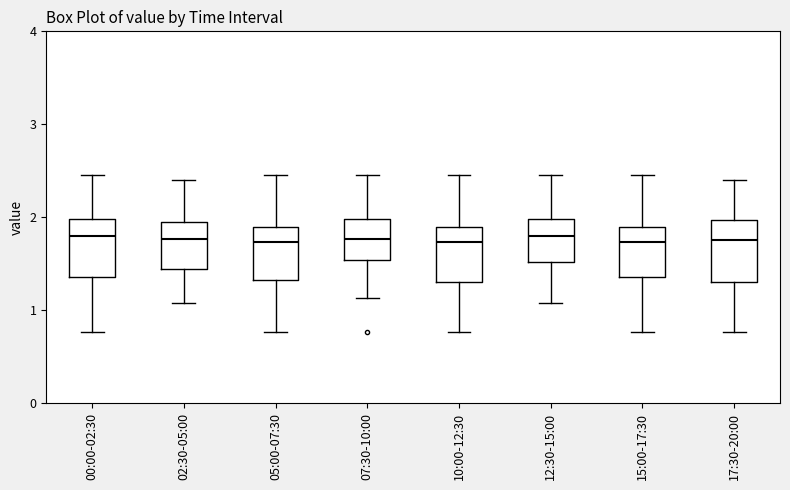

Where does the upper whisker of the box for 17:30-20:00 end on the y-axis? The values are not printed on the chart, so give them approximately, as read against the axis.

2.4